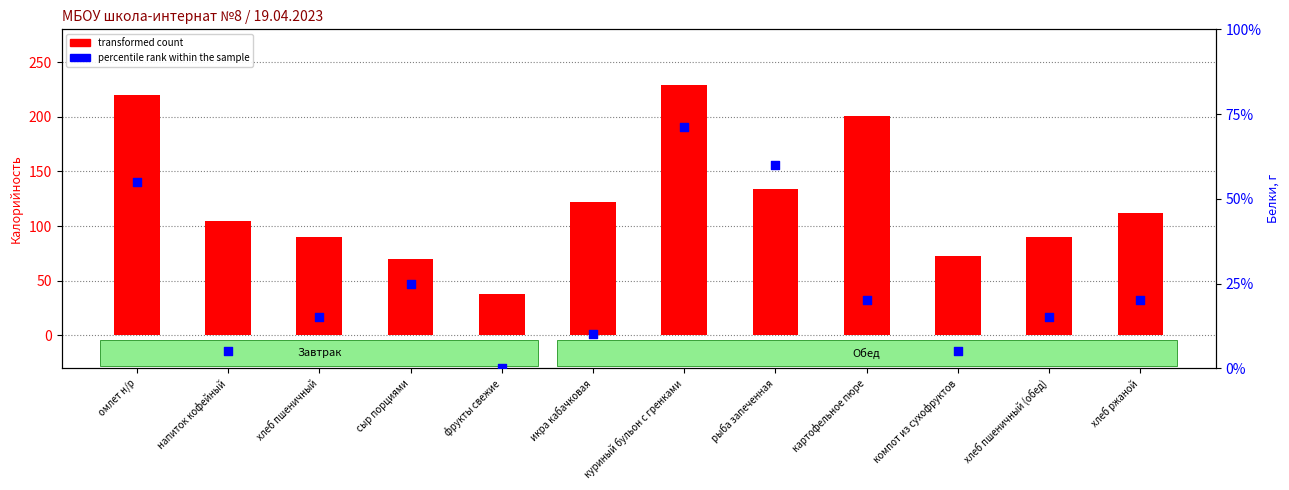

Which series has the largest total across all categories?

transformed count